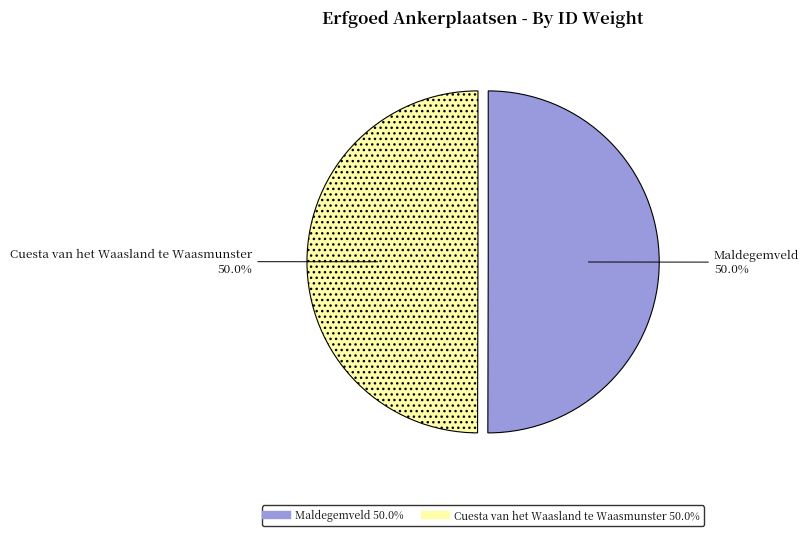

The Maldegemveld slice represents 50% of the pie. True or false?

True